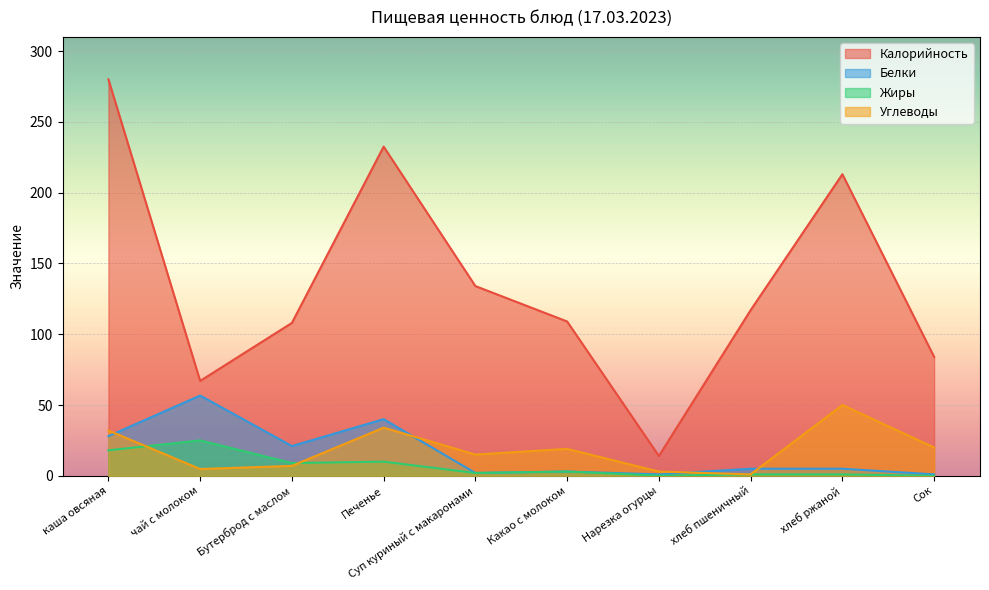

Which has a higher value, Нарезка огурцы or чай с молоком?

чай с молоком